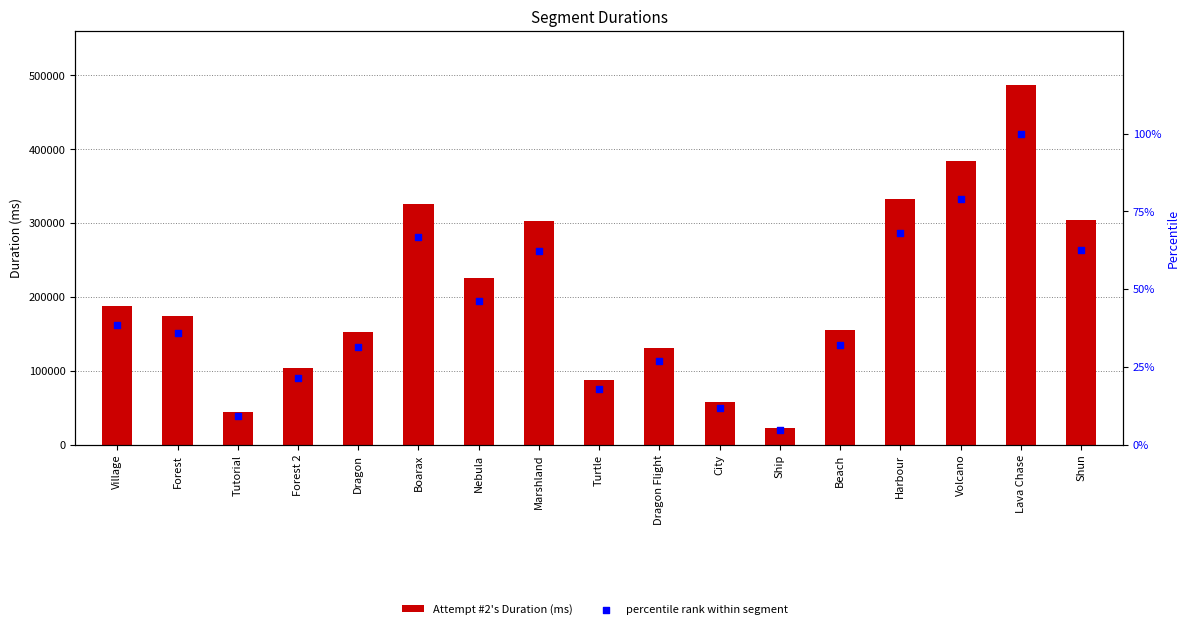

Which series contains the highest Y value?

Attempt #2's Duration (ms)